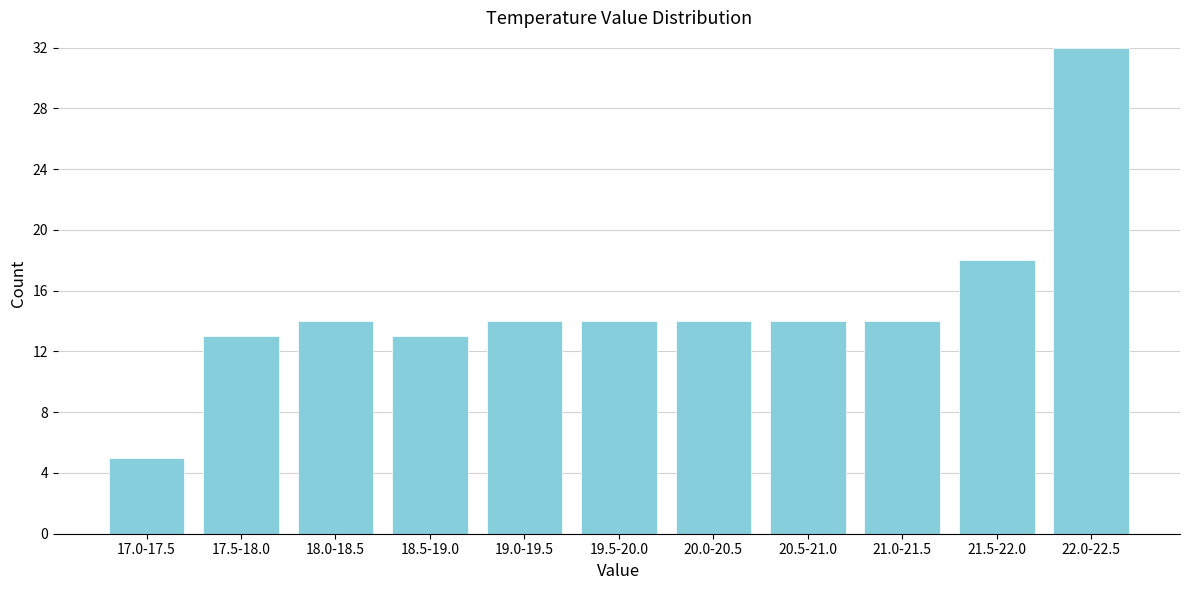

Reading left to right, what are all the values shown in this chart?

5	13	14	13	14	14	14	14	14	18	32